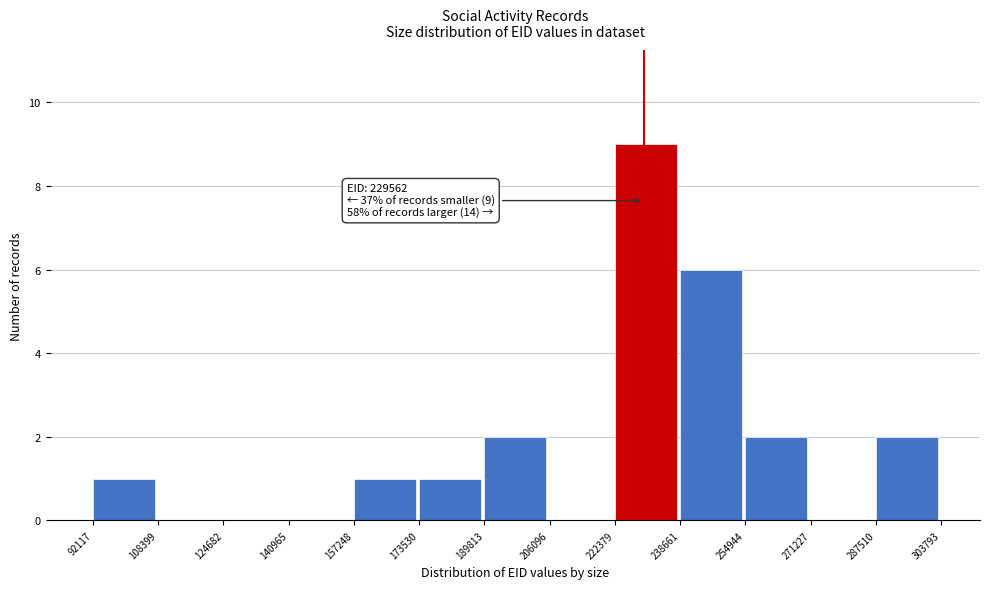

Which range on the x-axis has the tallest bar?

222379 to 238661